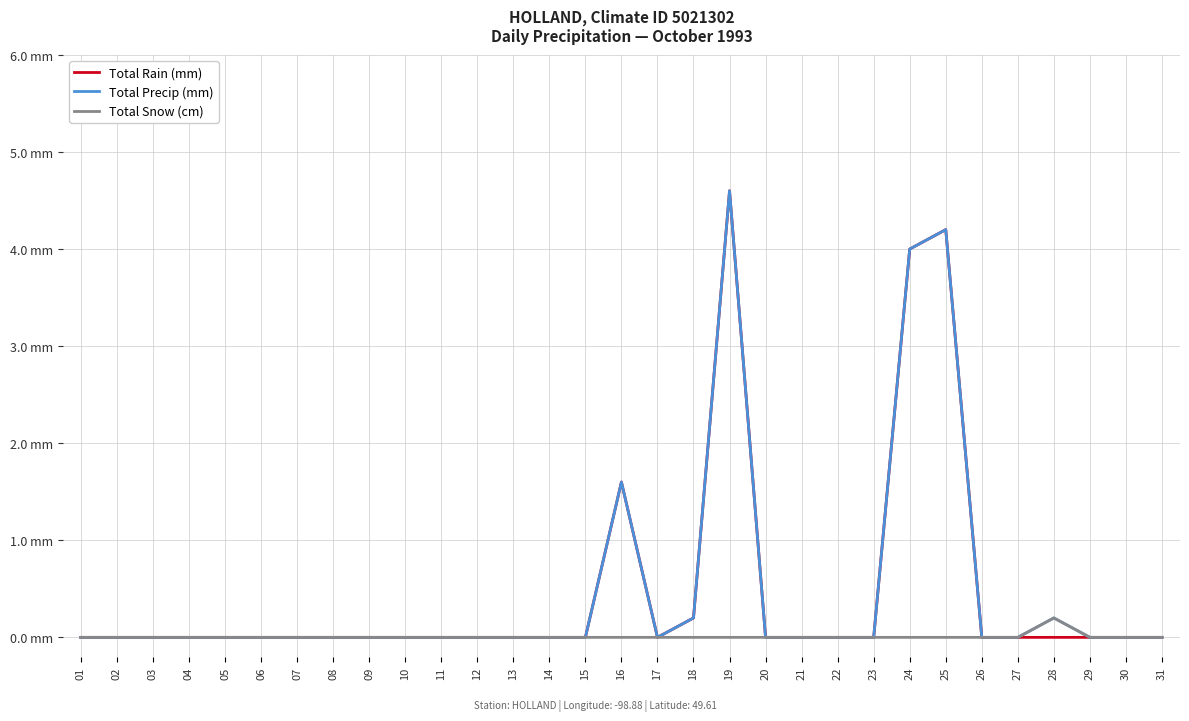

Does the chart display data point markers on the line(s)?

No